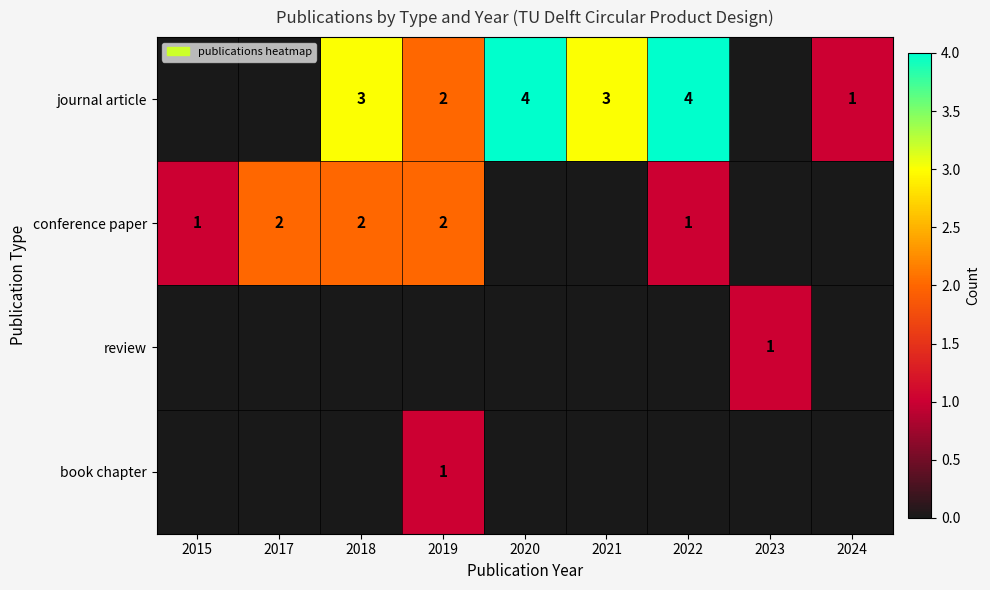

Is it true that book chapter equals 1 at 2019?

True